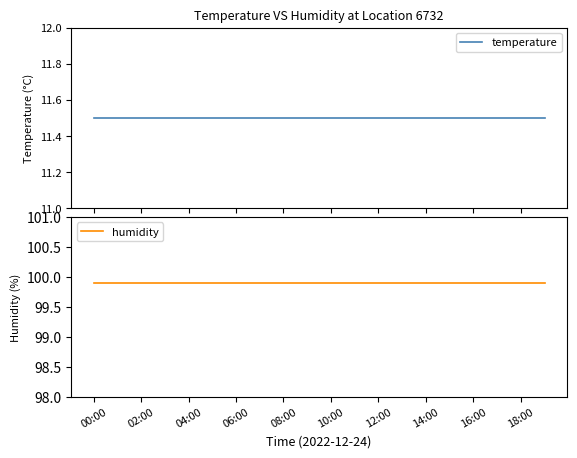

How many categories are shown in the chart?

20